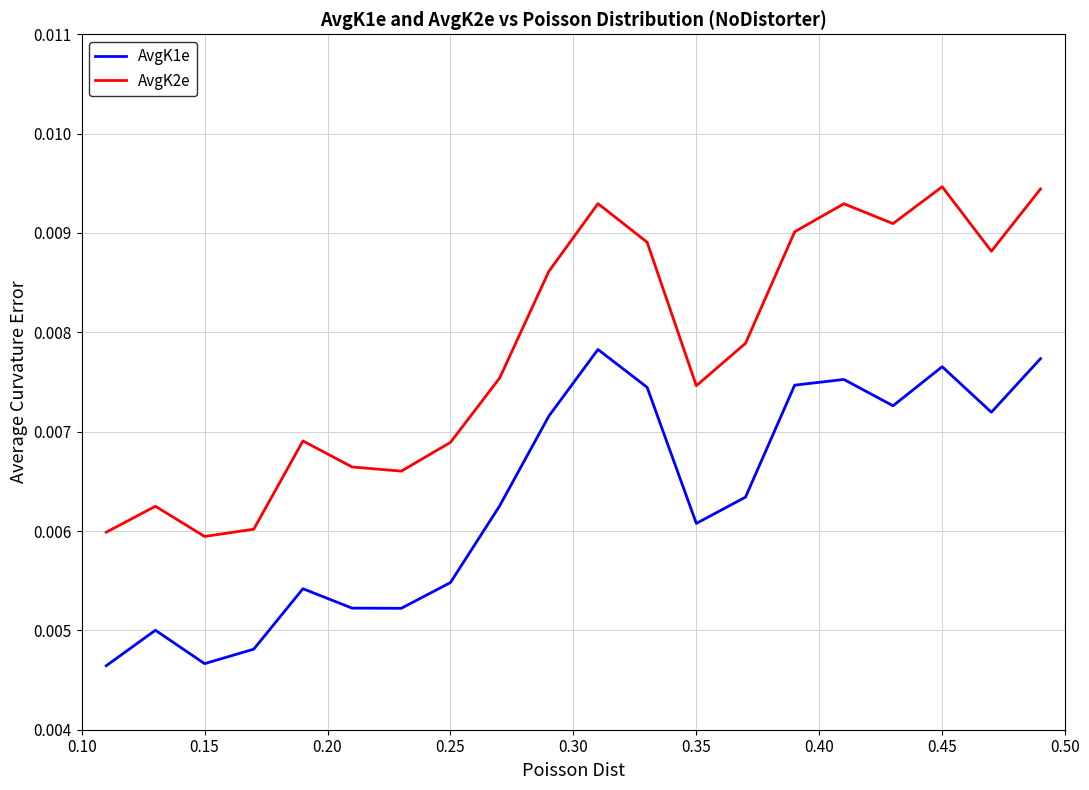

In AvgK2e, how many points are lower than both neighbors (excluding endpoints)?

5